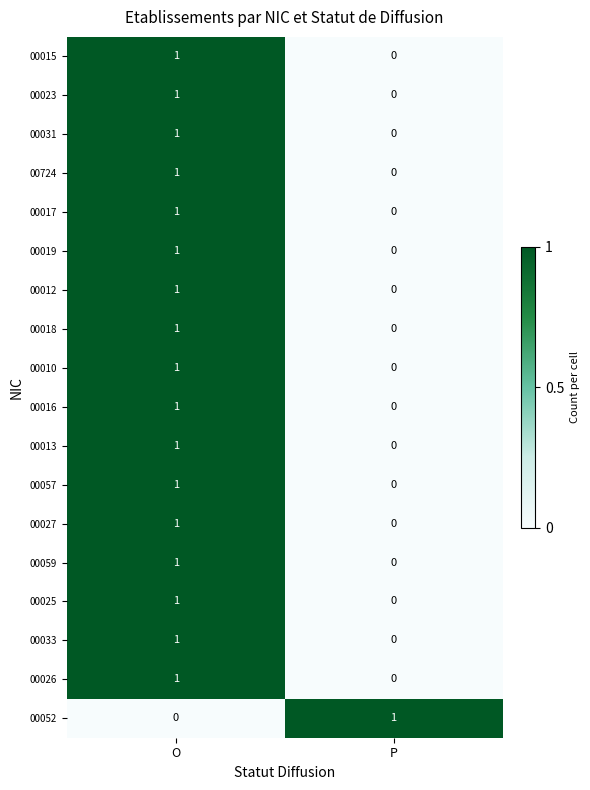

At which category is the sum across all series the highest?

O